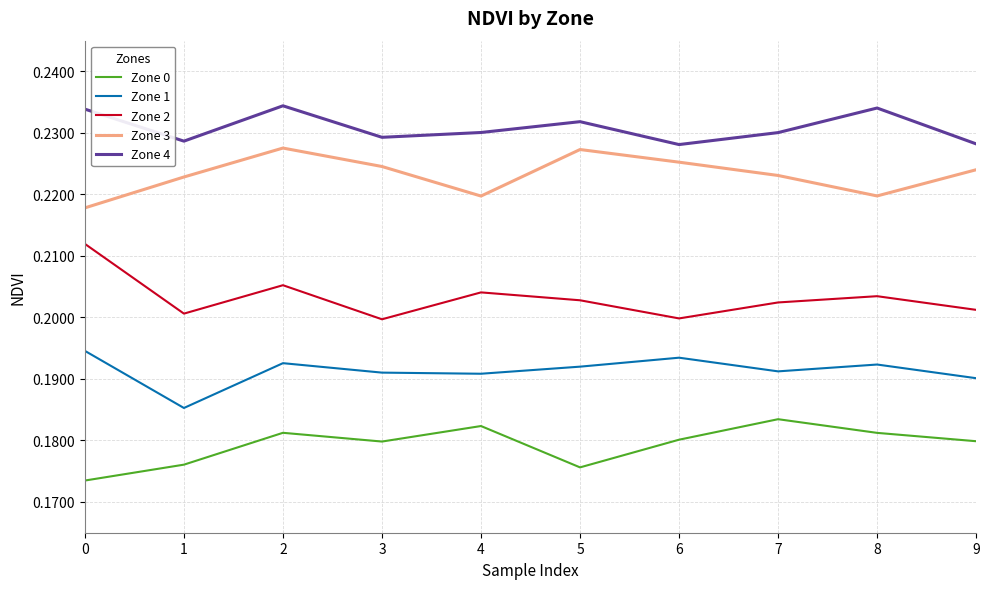

The Zone 0 series shows 0.1 at 5. True or false?

False